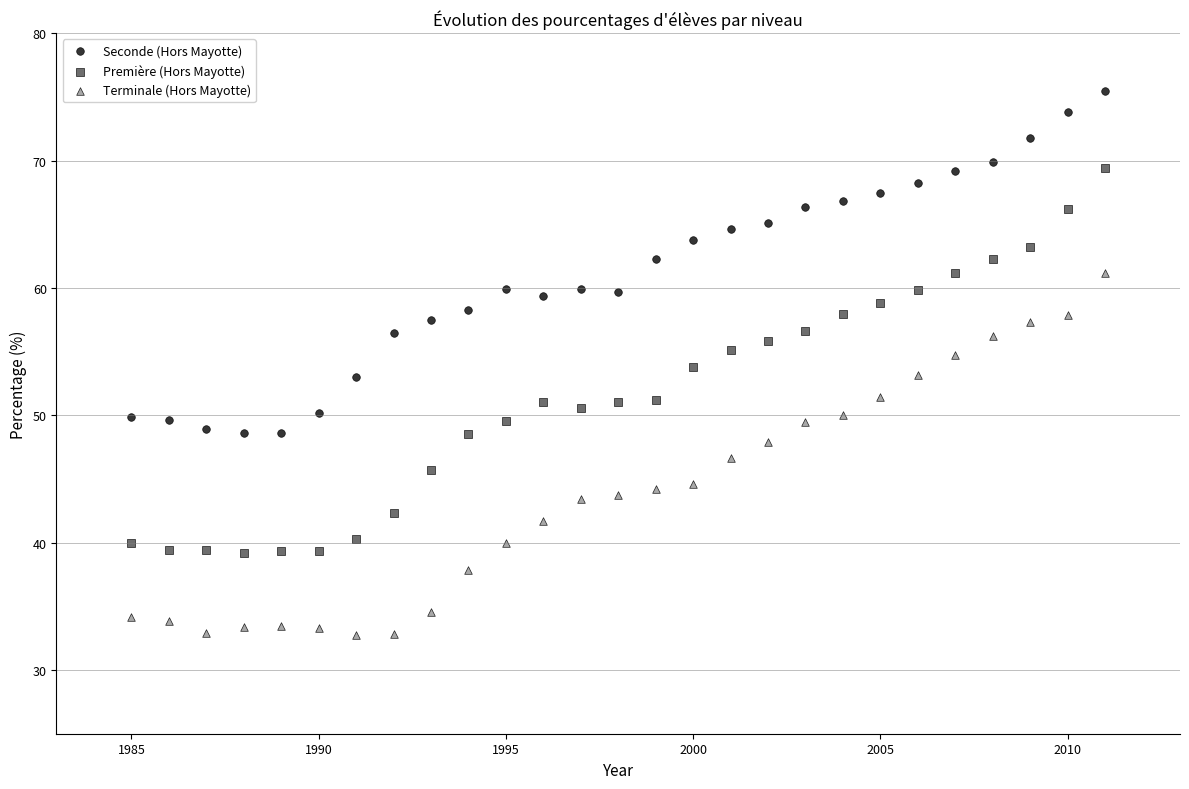

Which series contains the highest Y value?

Seconde (Hors Mayotte)